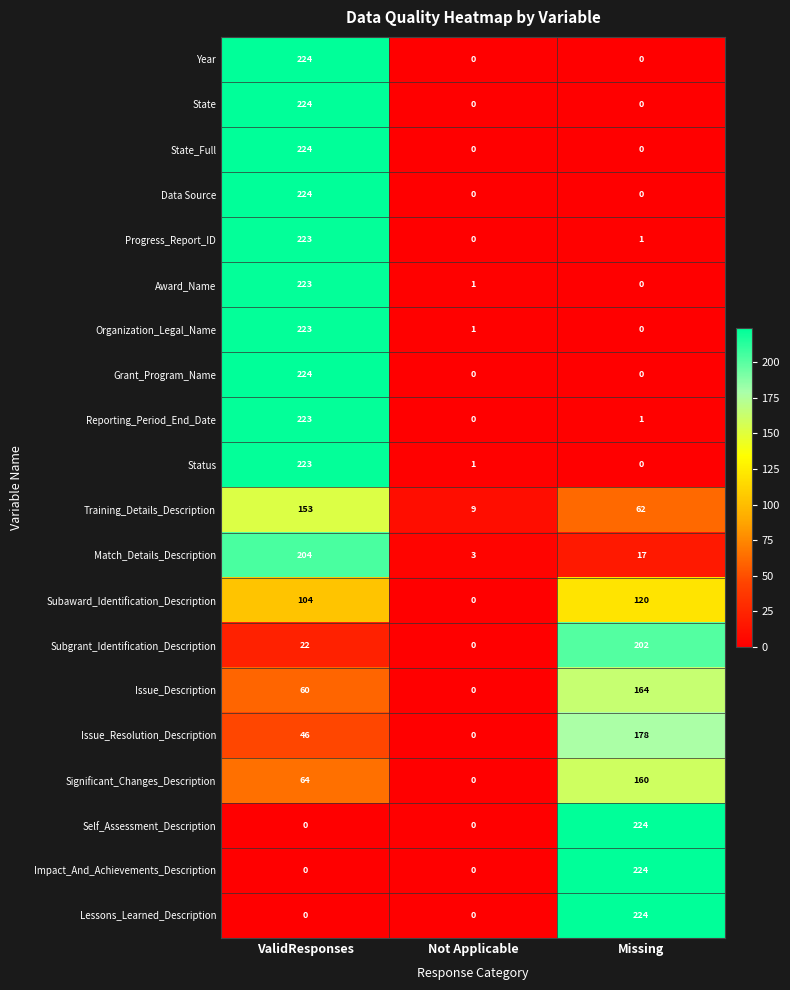

What is the total value across all series at Not Applicable?

15